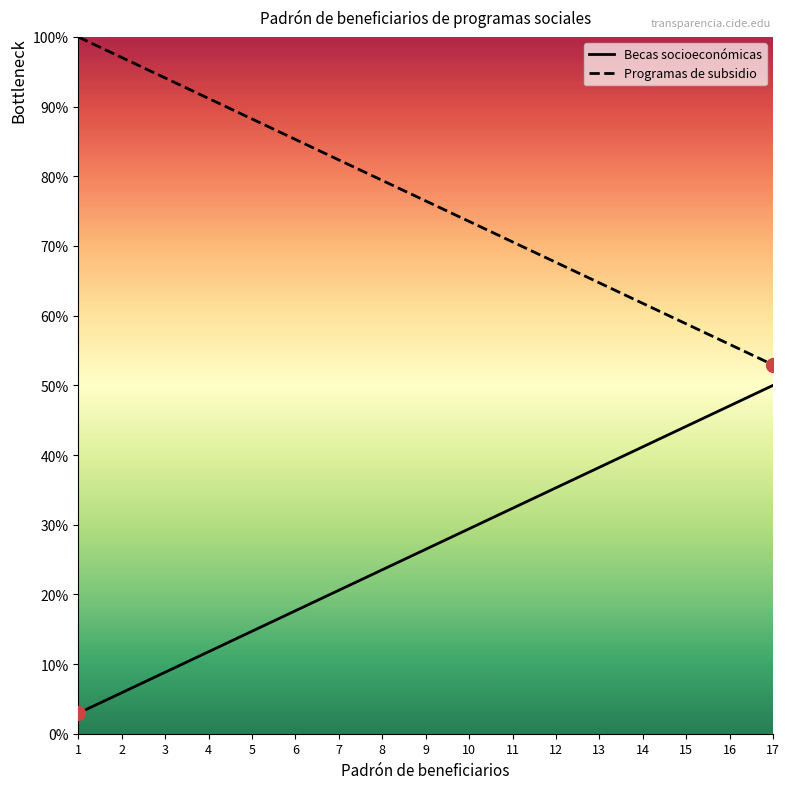

At which label does Becas socioeconómicas first exceed 26?

9